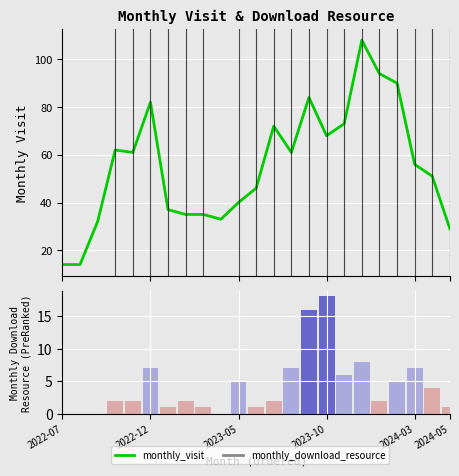

Is it true that monthly_visit equals 20 at 2022-12?

False